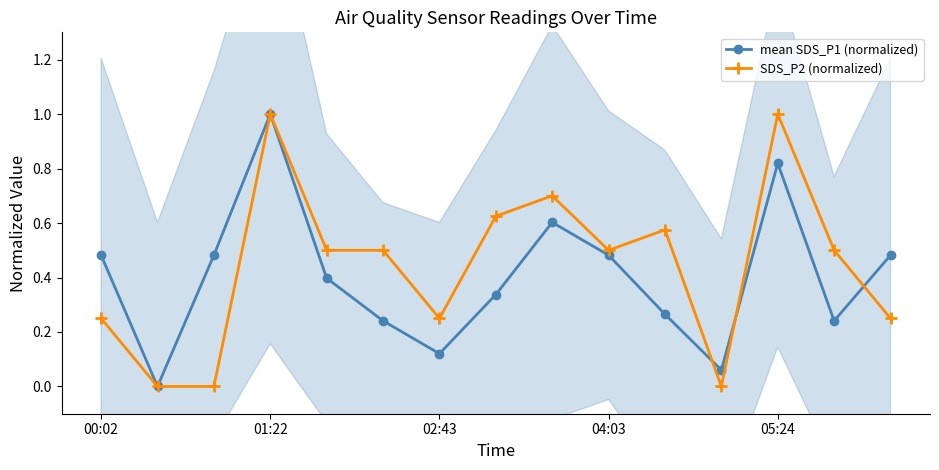

At how many categories does at least one series exceed 0?

14